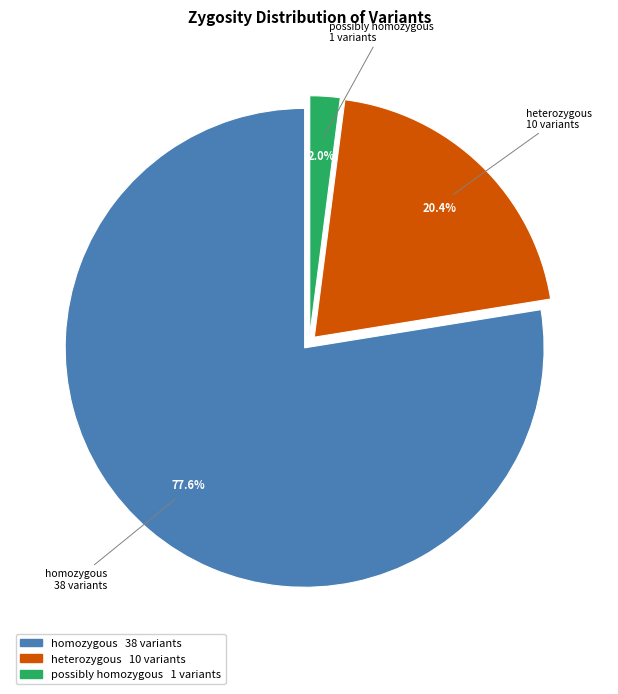

What is the ratio of the value at homozygous to the value at heterozygous?

3.8